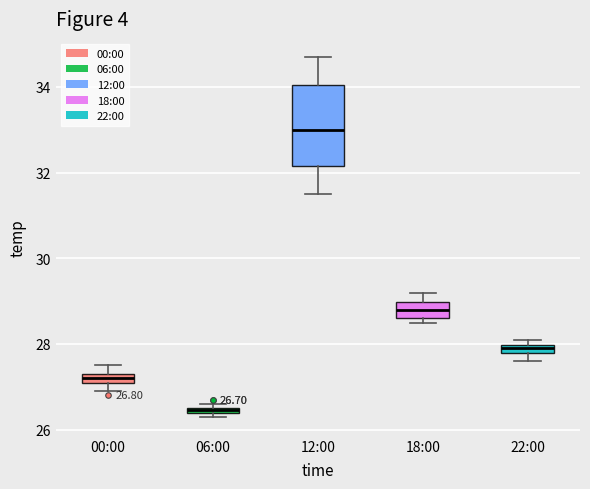

Which box is the tallest, from its lower edge to its upper edge?

12:00